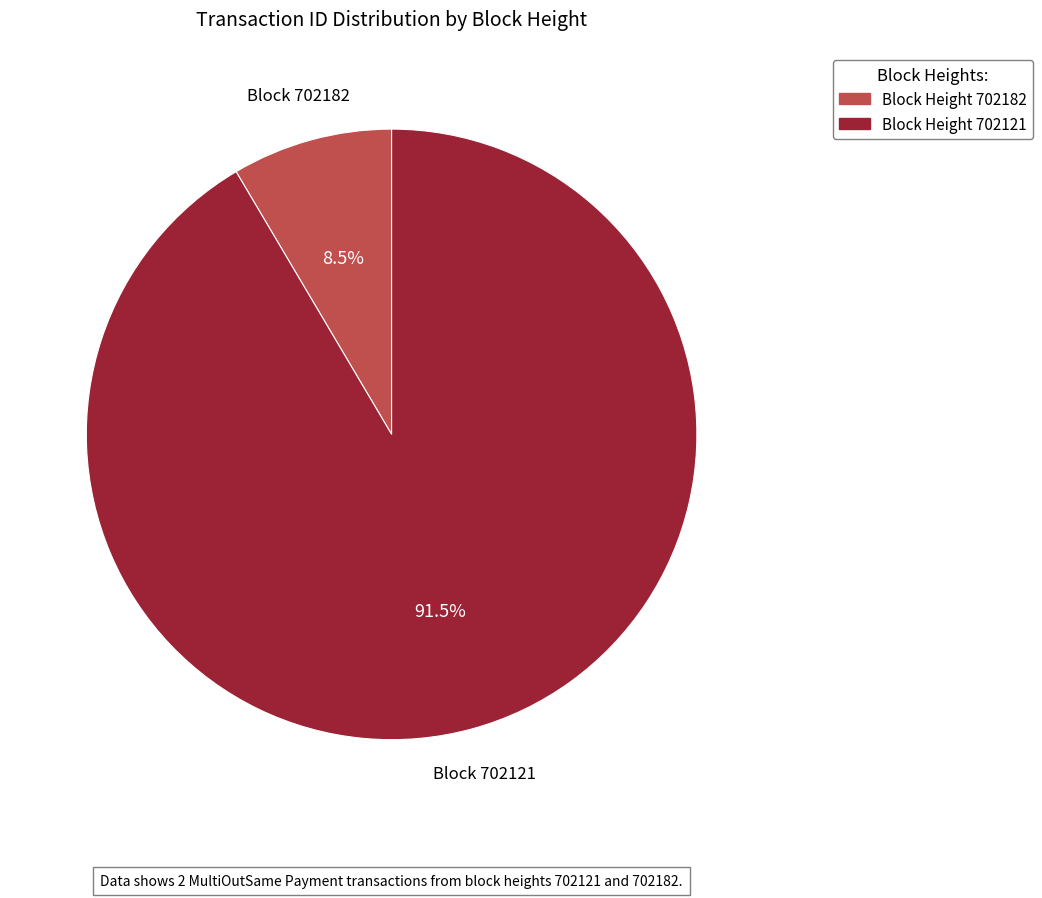

Is there a majority slice in this chart?

Yes